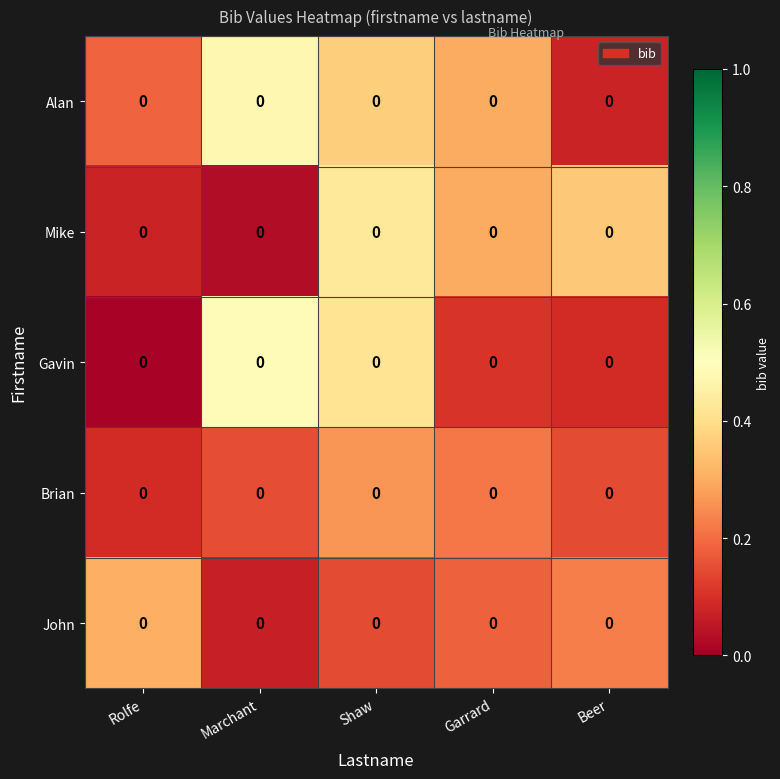

Is the value of Alan at Garrard greater than the value of John at Marchant?

Yes